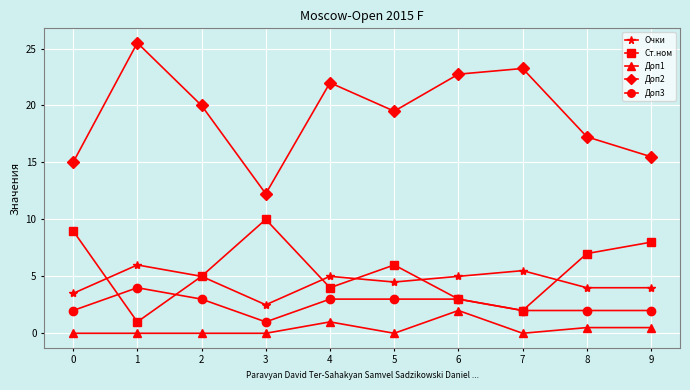

Rank the series by their maximum value, from highest to lowest.

Доп2, Ст.ном, Очки, Доп3, Доп1